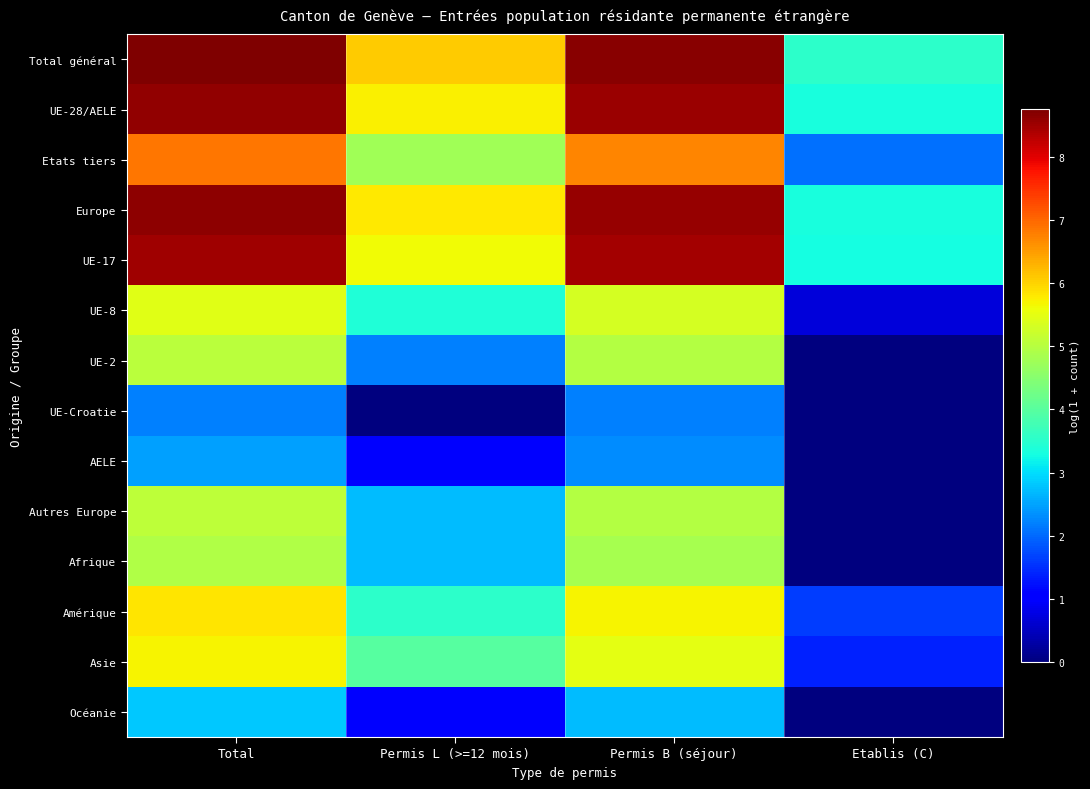

What is the greatest value displayed?

8.8